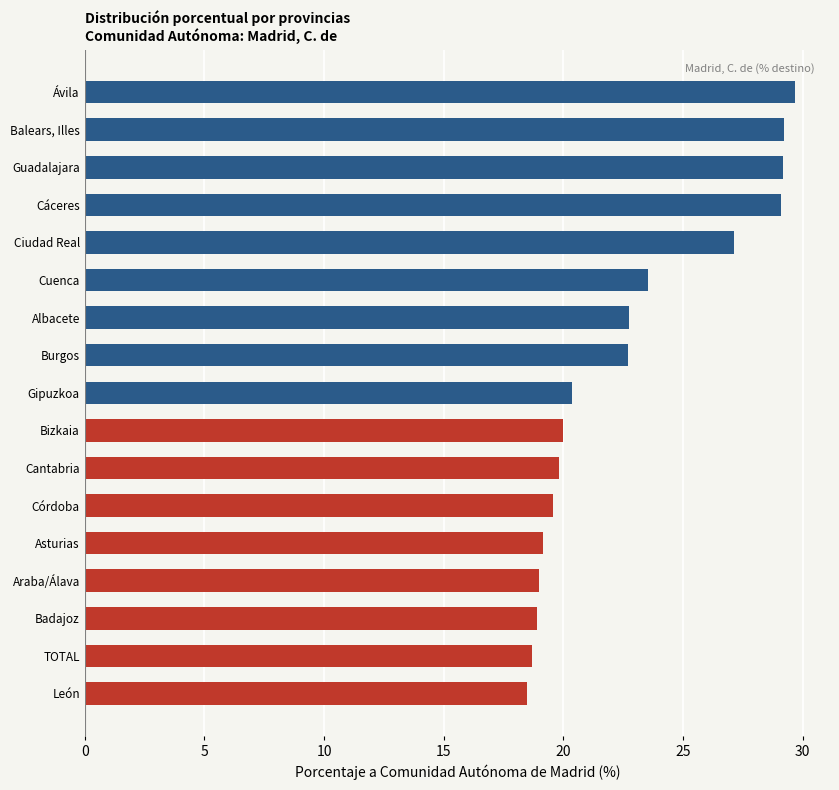

Which category has the highest value across all series?

Ávila